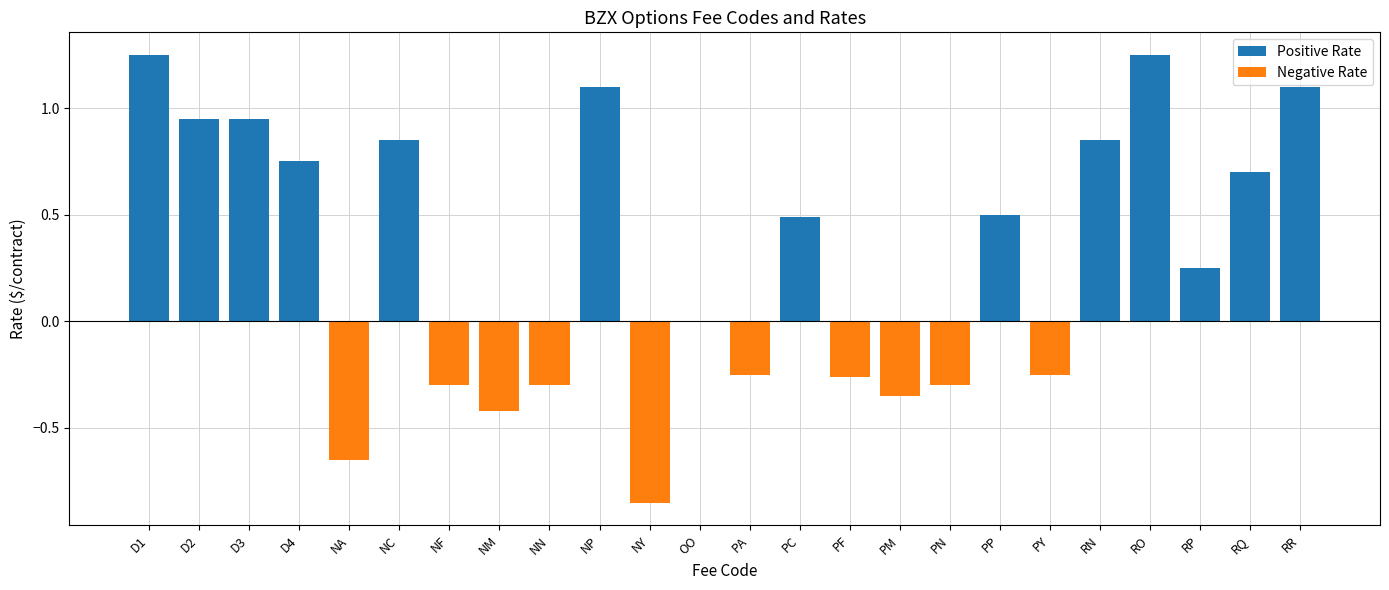

At NP, list the series in order from smallest to largest.

Negative Rate, Positive Rate